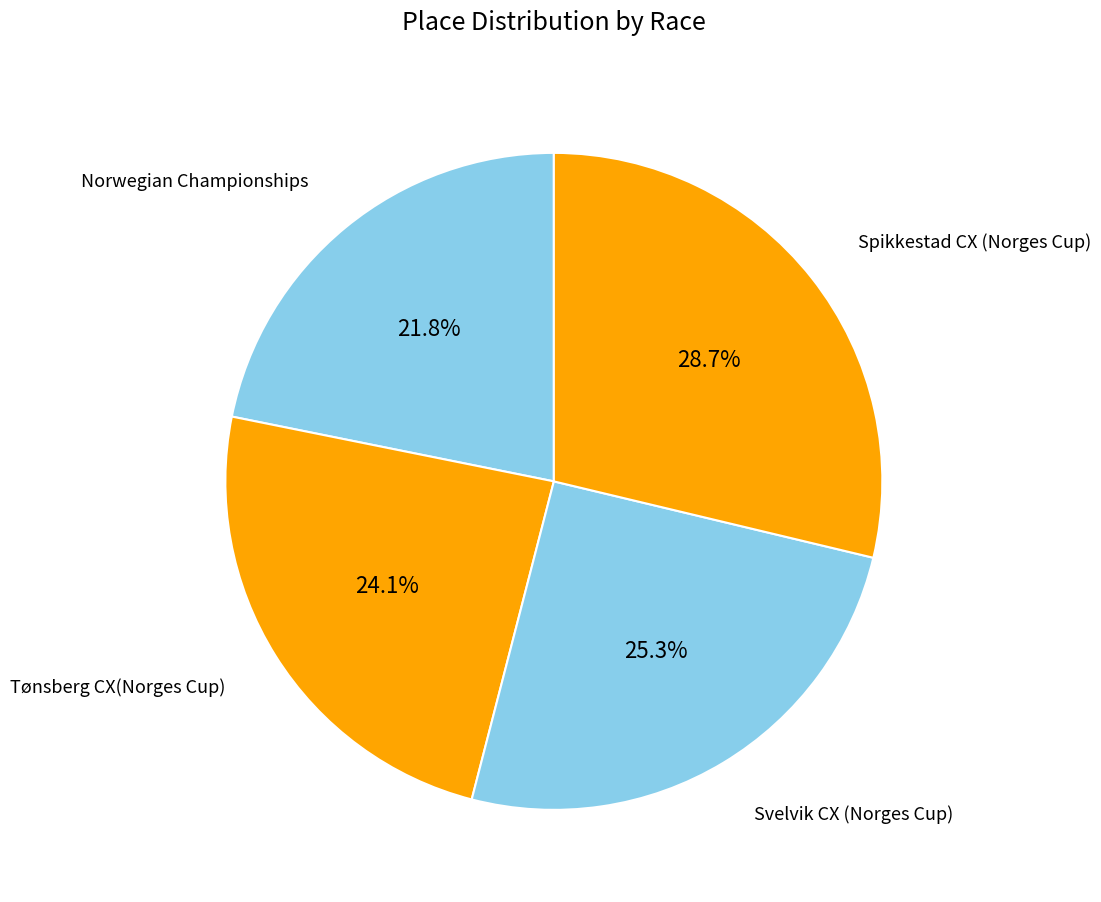

How many slices are in this pie chart?

4